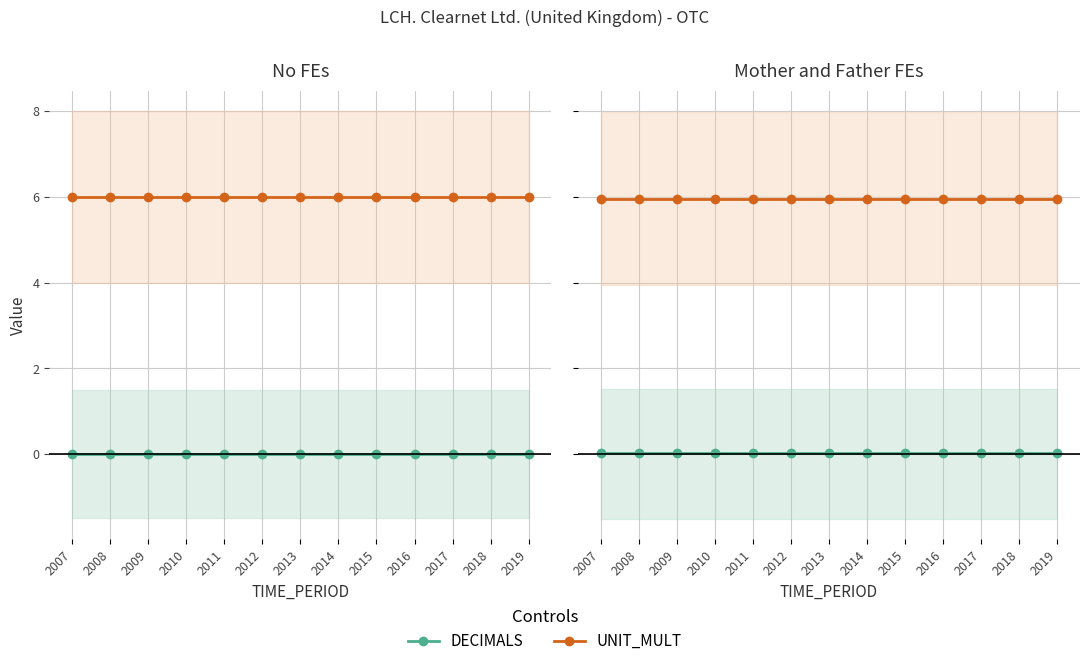

At how many categories does at least one series exceed 5?

13